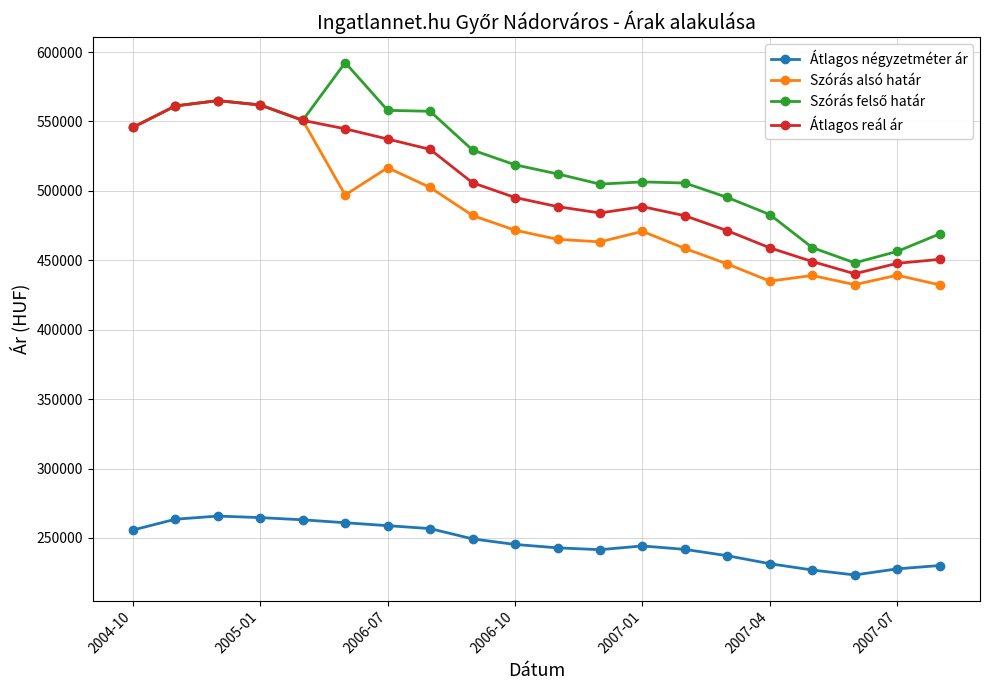

How many interior local peaks does the Szórás alsó határ series have?

5